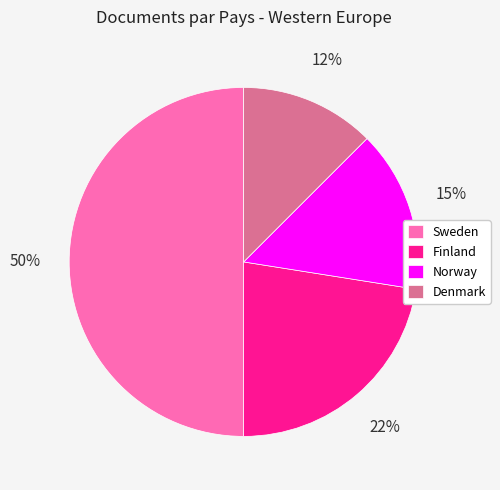

Does Denmark account for over 50% of the chart?

No